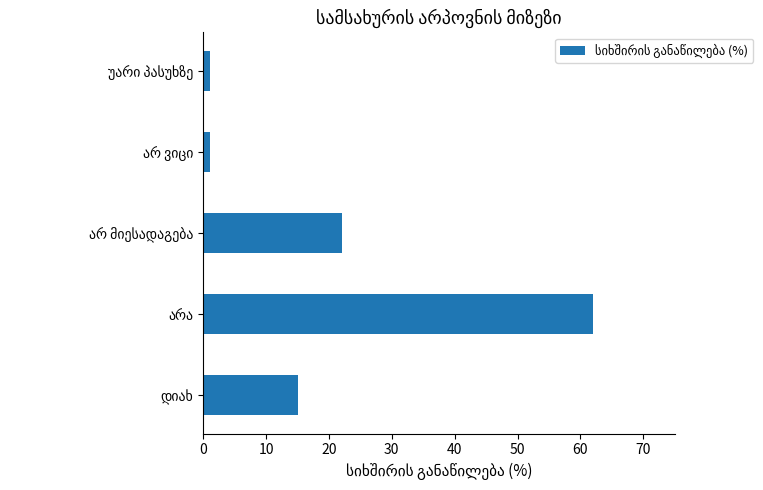

What is the greatest value displayed?

62